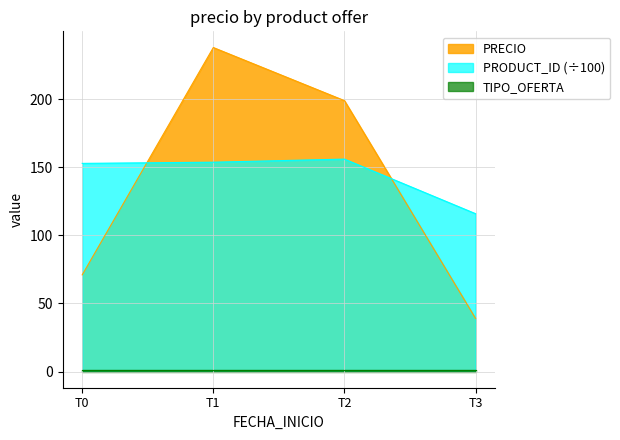

Which series changed the most between T0 and T1?

PRECIO